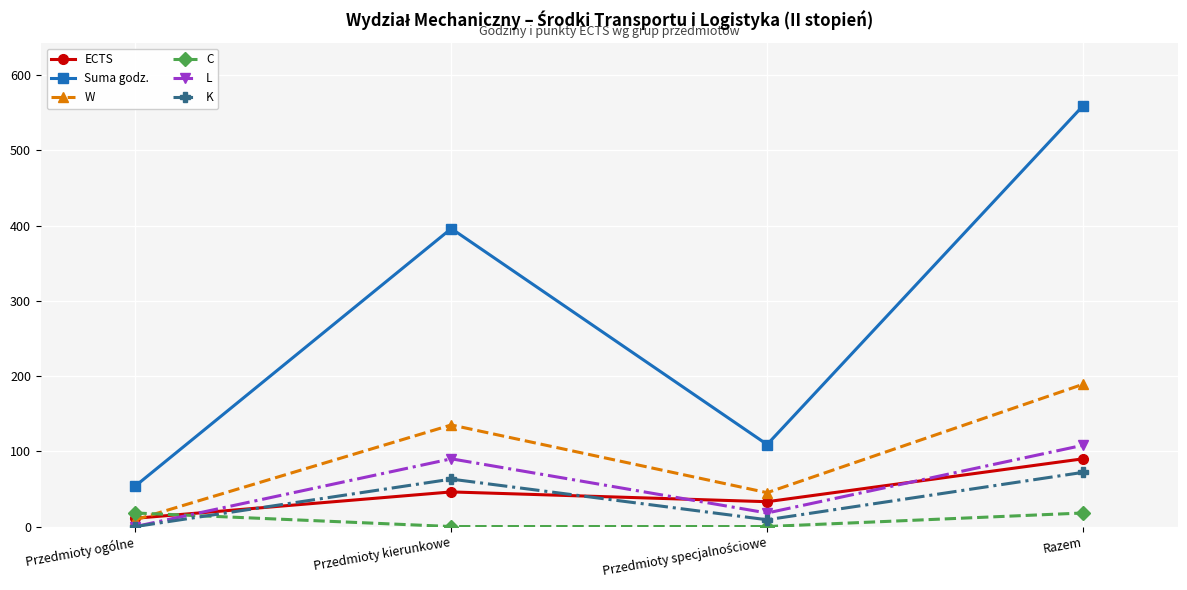

What is the minimum value for Suma godz.?

54